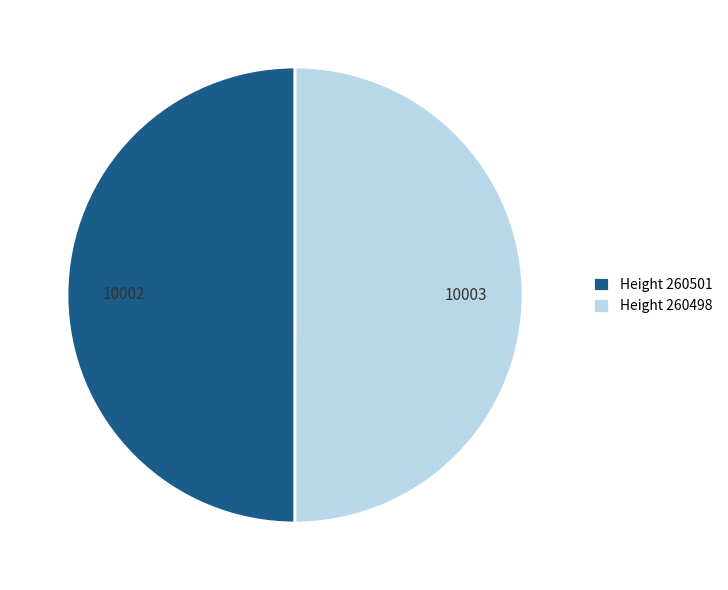

What is the ratio of the value at Height 260501 to the value at Height 260498?

1.0